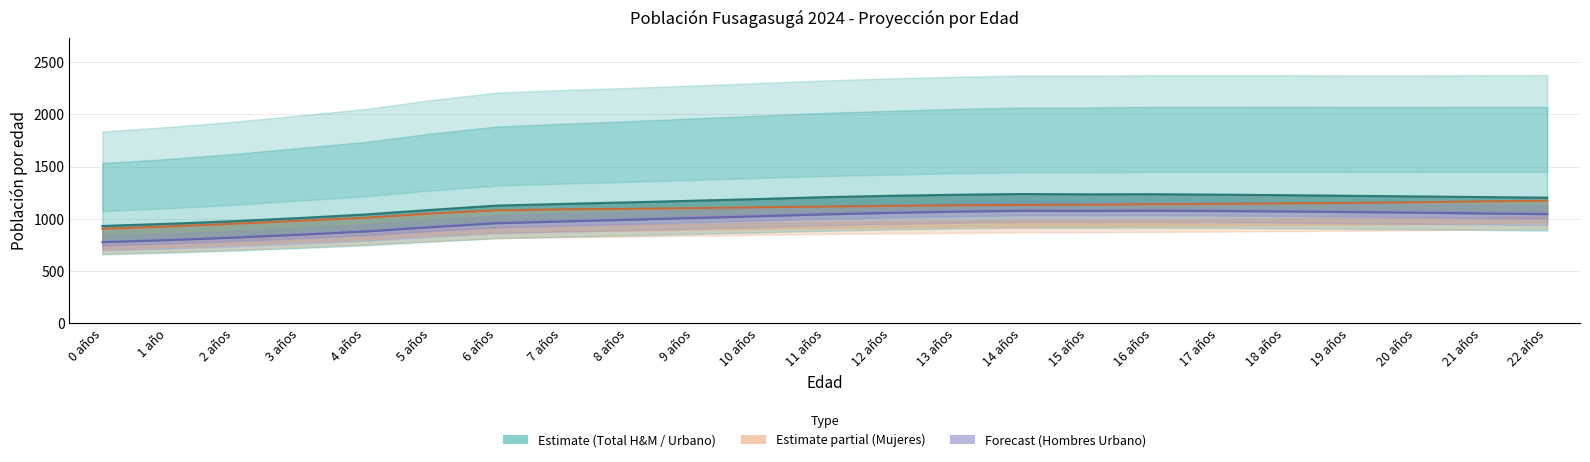

Does the chart have visible grid lines?

Yes